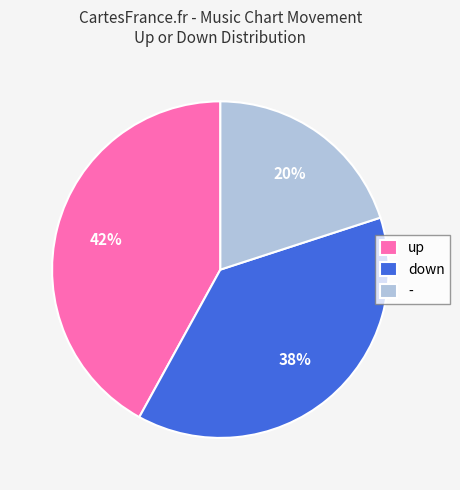

Does any single category account for the majority?

No